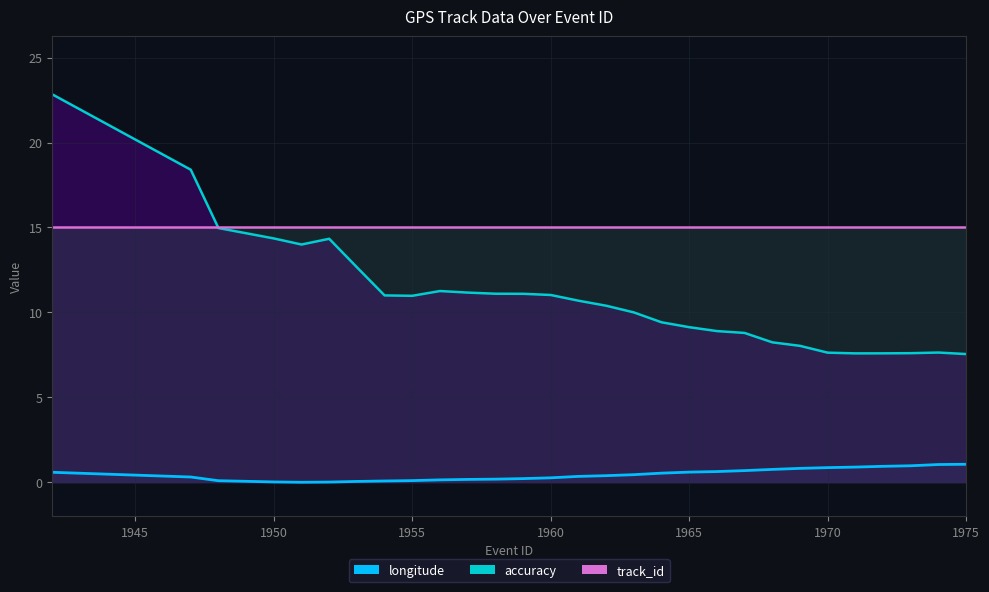

What is the difference between the maximum and minimum values in the longitude series?

1.1